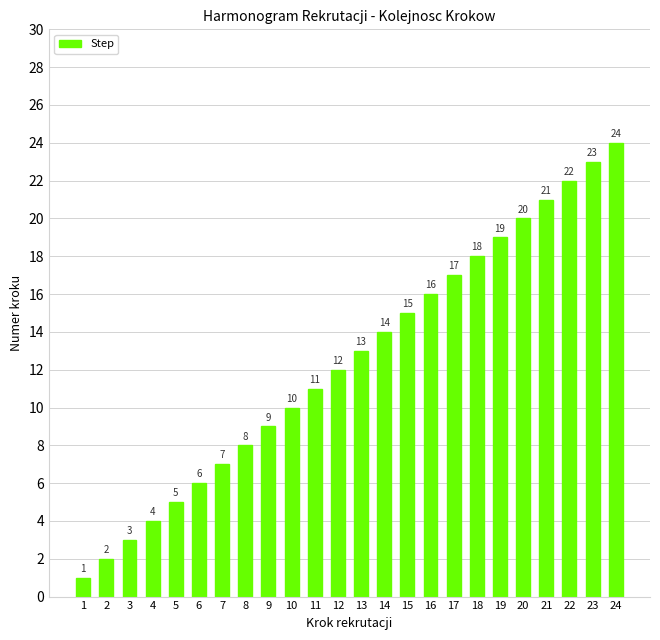

Reading left to right, extract all data points from this chart.

1=1	2=2	3=3	4=4	5=5	6=6	7=7	8=8	9=9	10=10	11=11	12=12	13=13	14=14	15=15	16=16	17=17	18=18	19=19	20=20	21=21	22=22	23=23	24=24